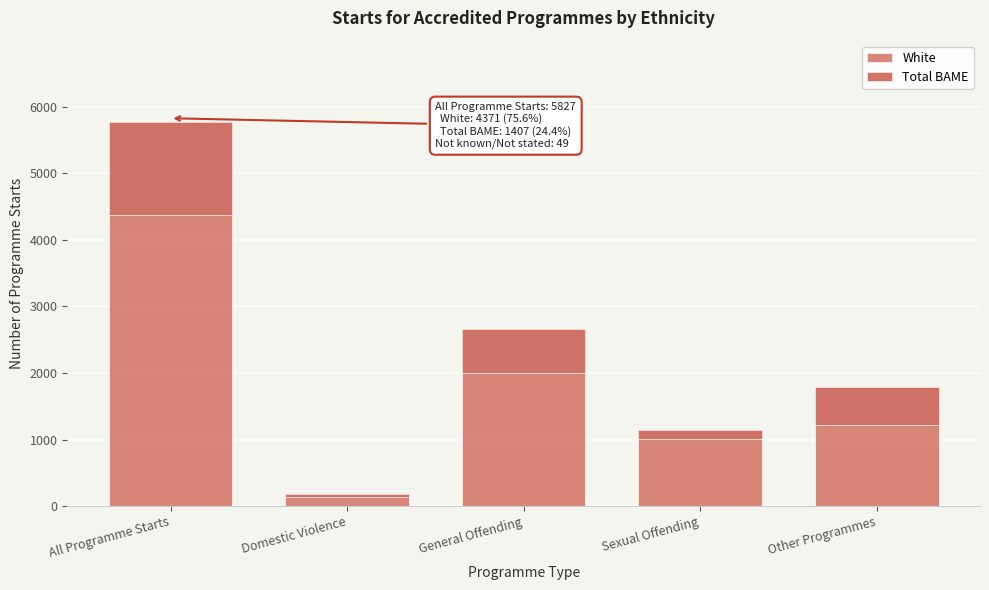

Reading left to right, transcribe the values for White.

4371	144	1998	1012	1217